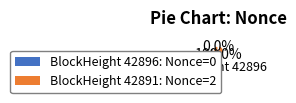

Is there a majority slice in this chart?

Yes